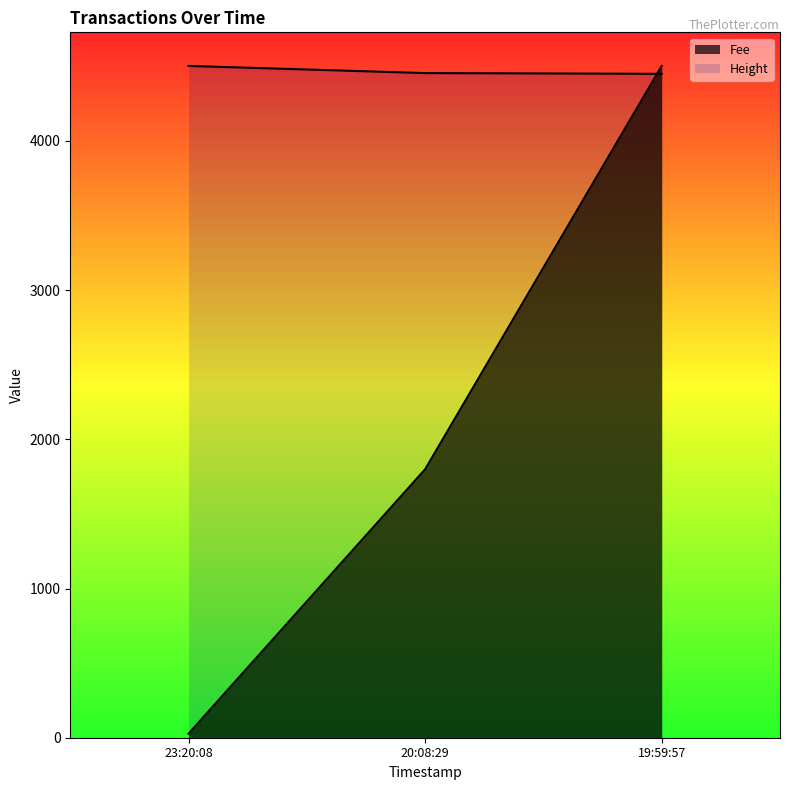

Which series has the largest total across all categories?

Height